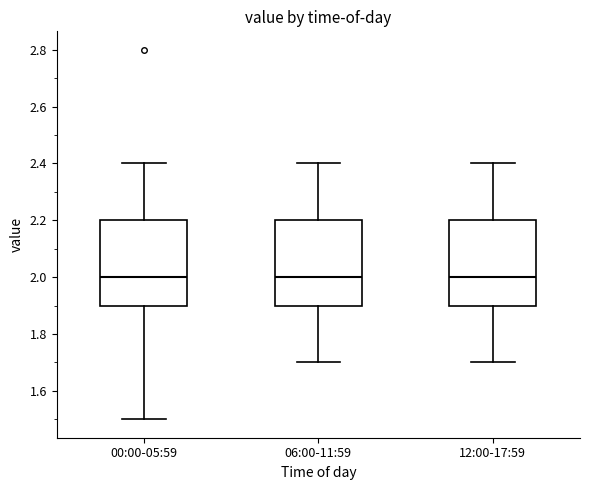

Reading left to right, transcribe this box plot: for each box, give where its median line is, the range the box spans, and where its two whiskers end, as read against the y-axis. The values are not printed on the chart, so give them approximately, as read against the axis.

00:00-05:59: median 2.0, box 1.9 to 2.2, whiskers 1.5 to 2.4
06:00-11:59: median 2.0, box 1.9 to 2.2, whiskers 1.7 to 2.4
12:00-17:59: median 2.0, box 1.9 to 2.2, whiskers 1.7 to 2.4